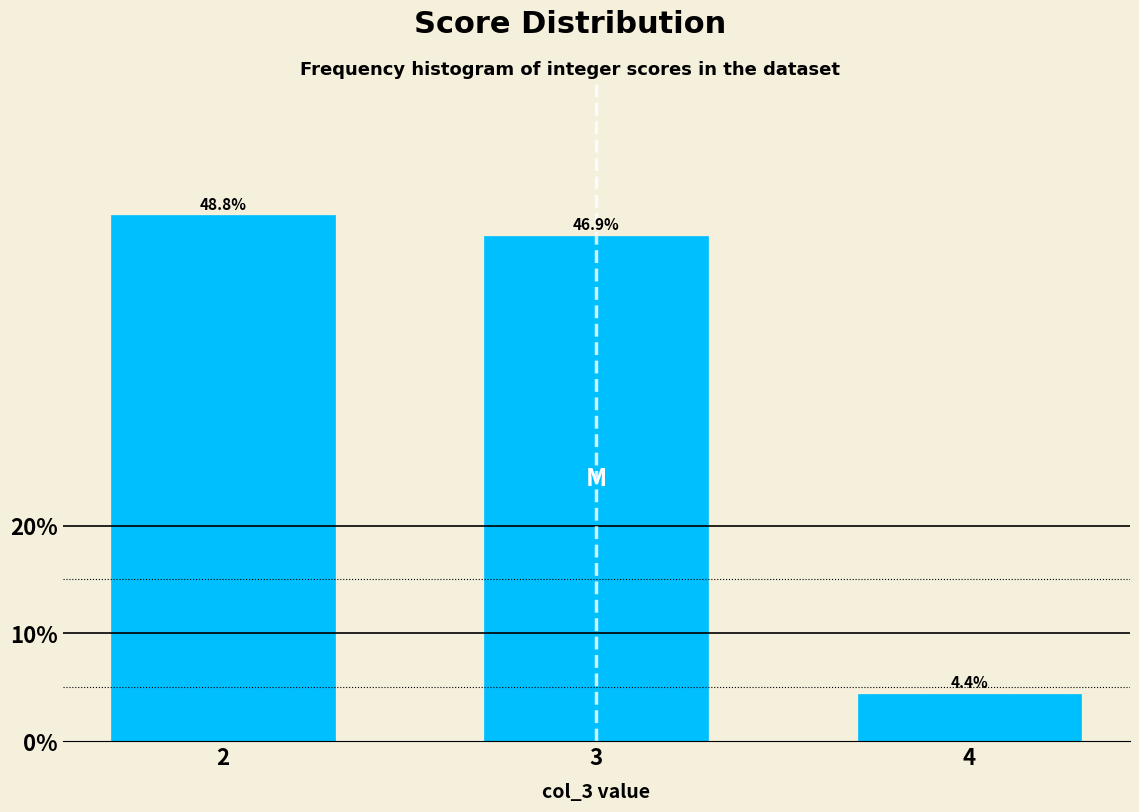

Reading left to right, what are all the values shown in this chart?

2=48.8	3=46.9	4=4.4